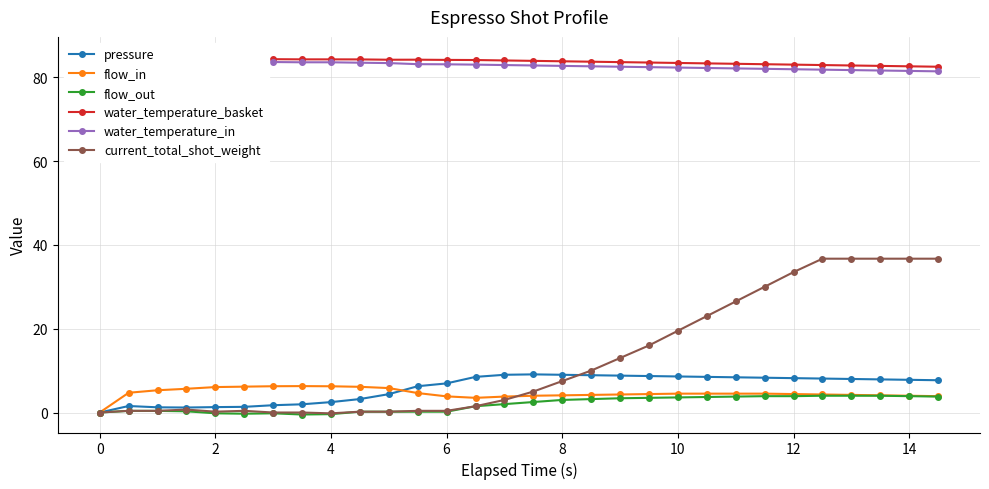

What is the difference between the second highest and second lowest values in the current_total_shot_weight series?

36.7